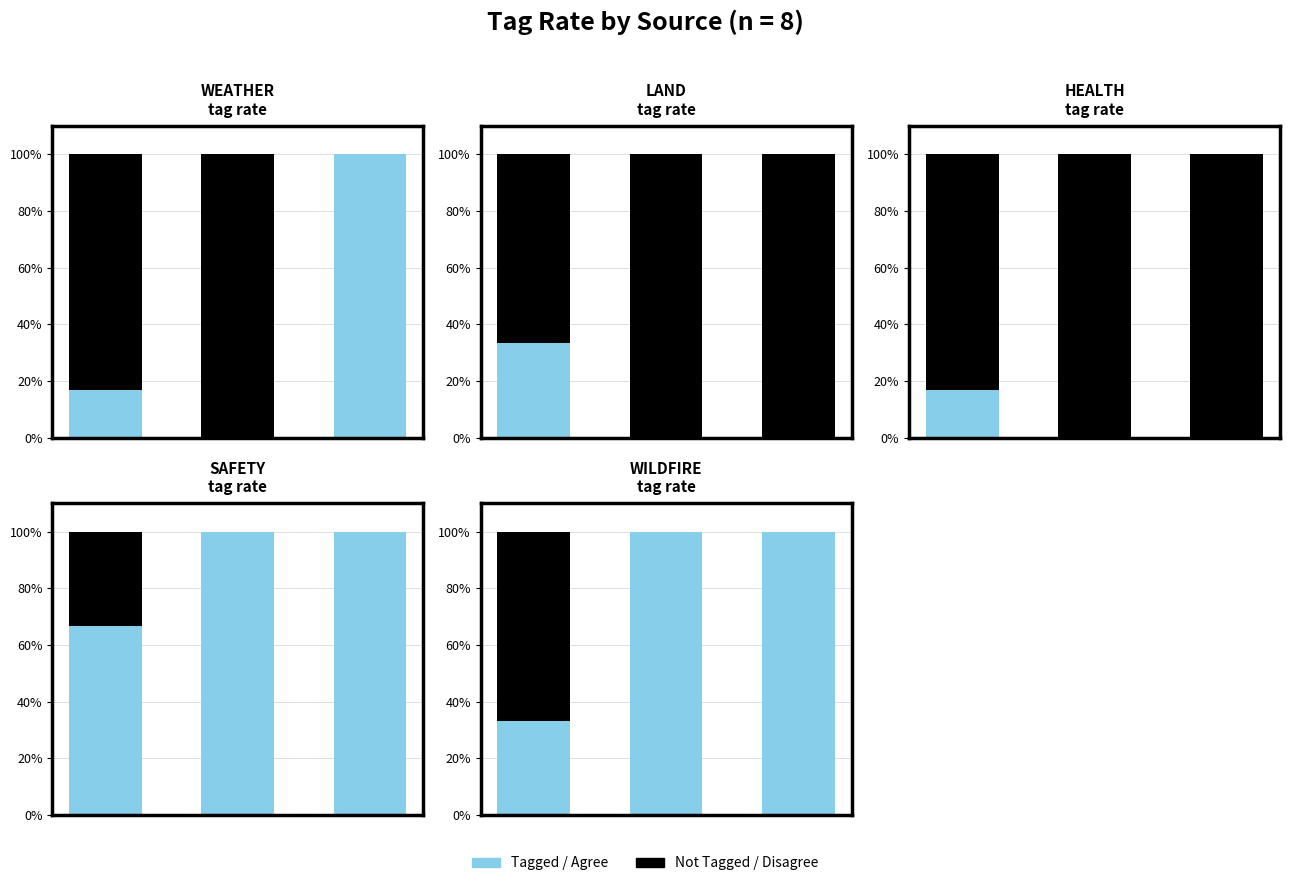

Is it true that Not Tagged / Disagree equals 0.0 at 0.2?

True